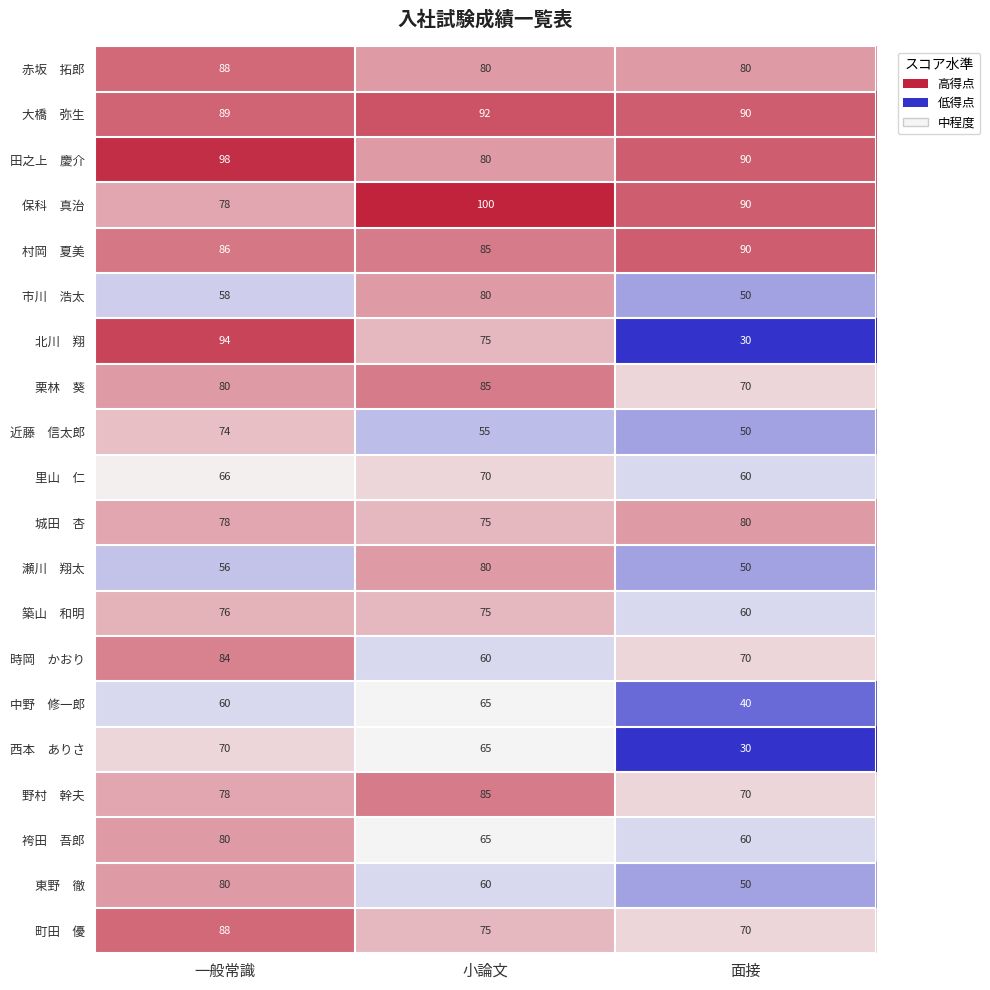

At how many categories does at least one series exceed 77?

3